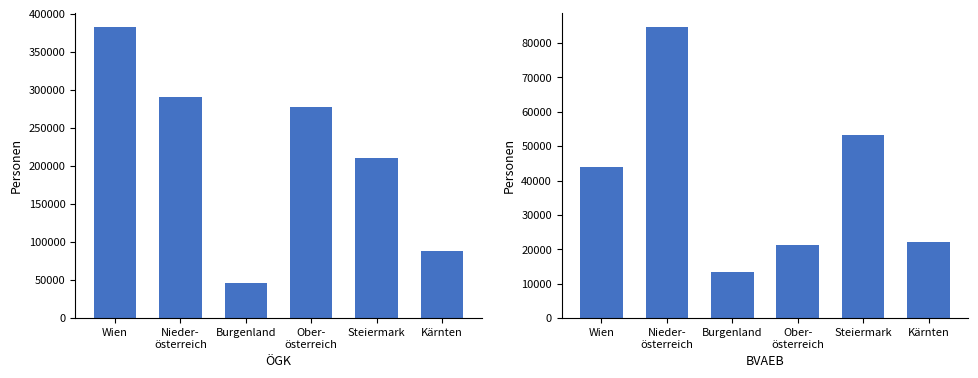

What is the smallest value displayed?

13534